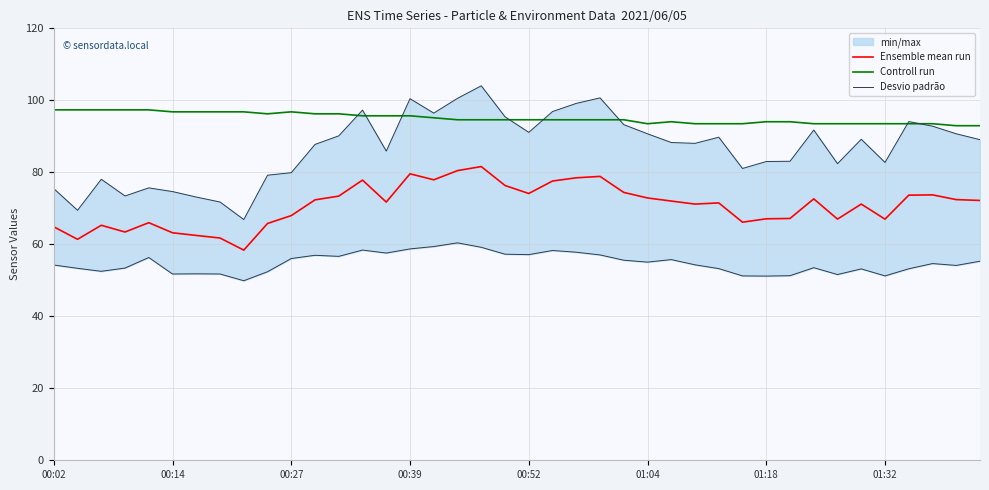

True or false: Controll run and Ensemble mean run intersect in this chart.

False